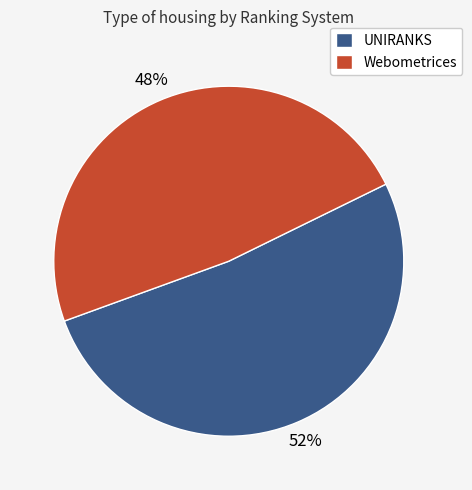

Is the sum of Webometrices and UNIRANKS greater than half?

Yes